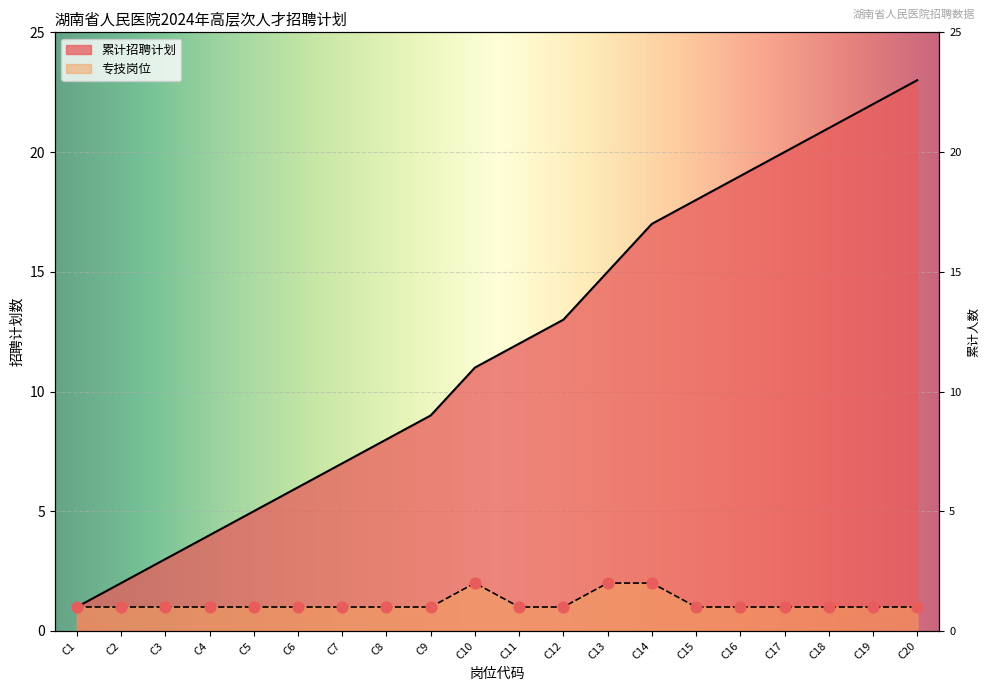

What are all the series names shown in the legend?

专技岗位, 累计招聘计划